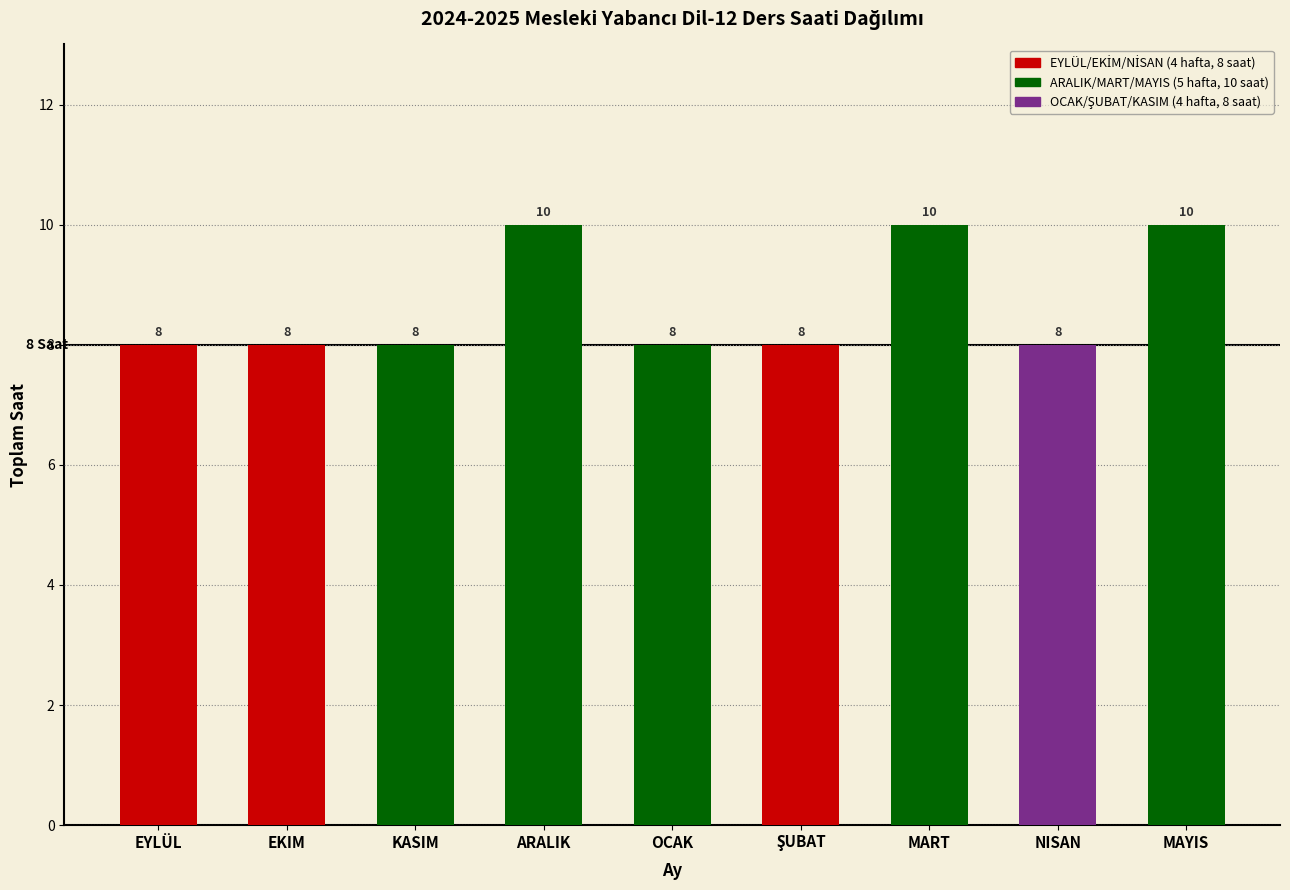

Reading left to right, list all the values displayed in this chart.

8	8	8	10	8	8	10	8	10